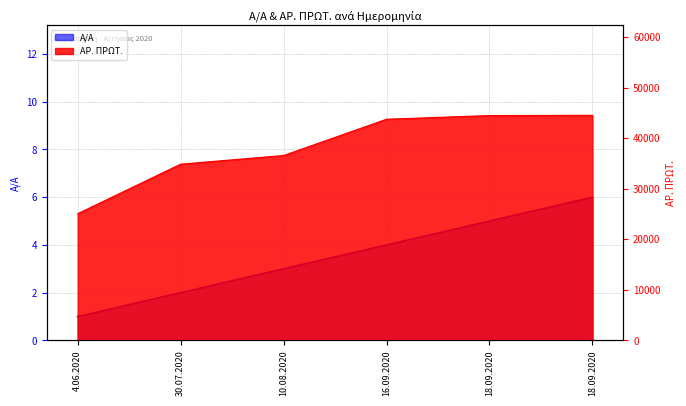

True or false: Α/Α and ΑΡ. ΠΡΩΤ. cross at least once.

False